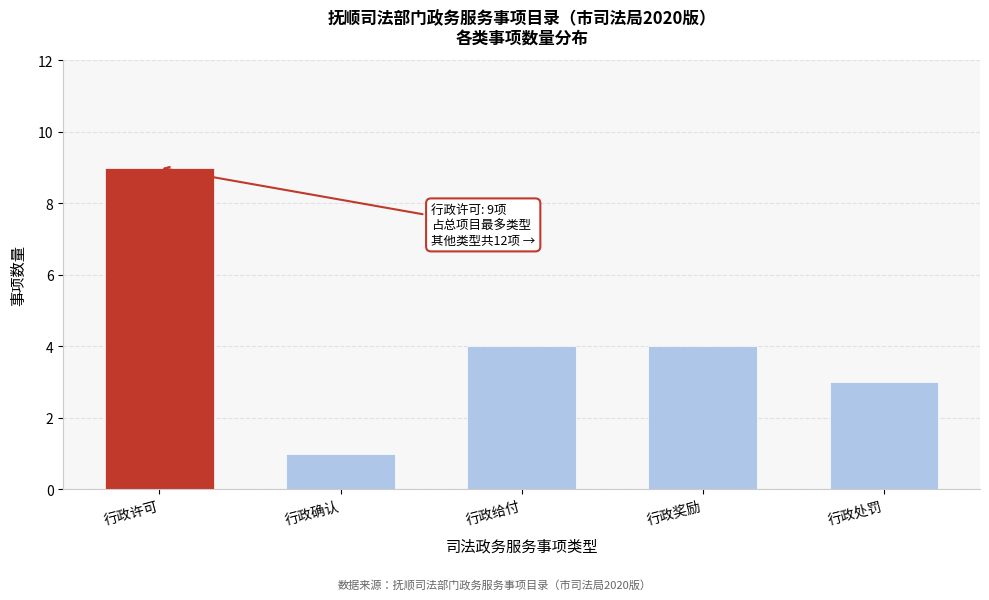

Reading right to left, list all the values displayed in this chart.

行政处罚=3	行政奖励=4	行政给付=4	行政确认=1	行政许可=9